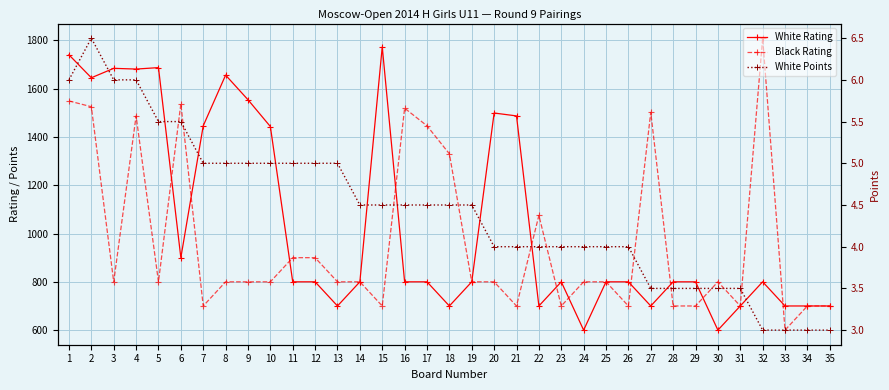

The value of White Rating at 24 is 900.8. True or false?

False